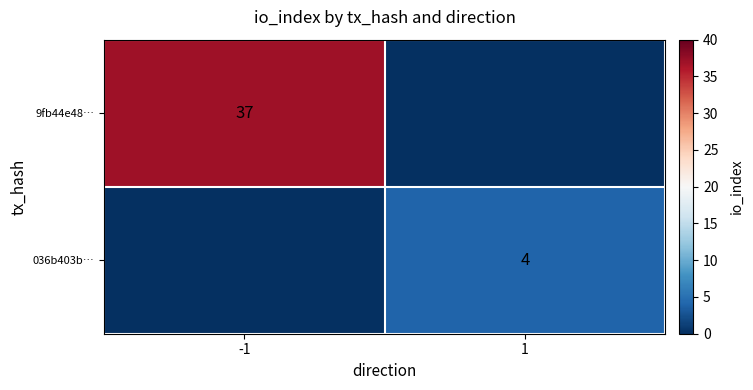

The value of 9fb44e48… at -1 is 37. True or false?

True